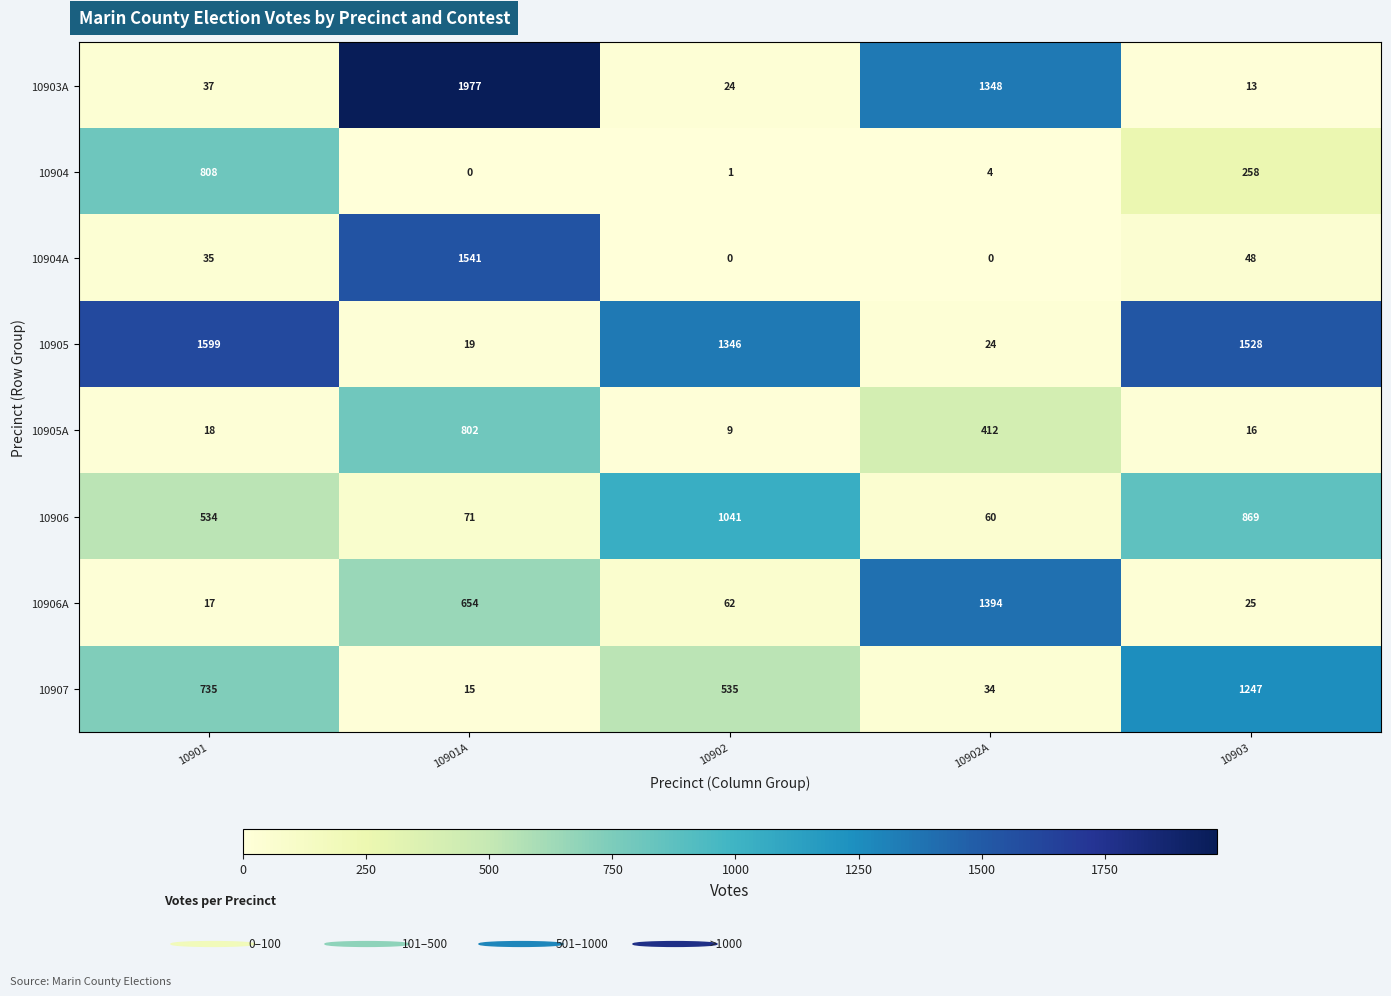

What is the difference between the 10905A values at 10901A and 10902?

793